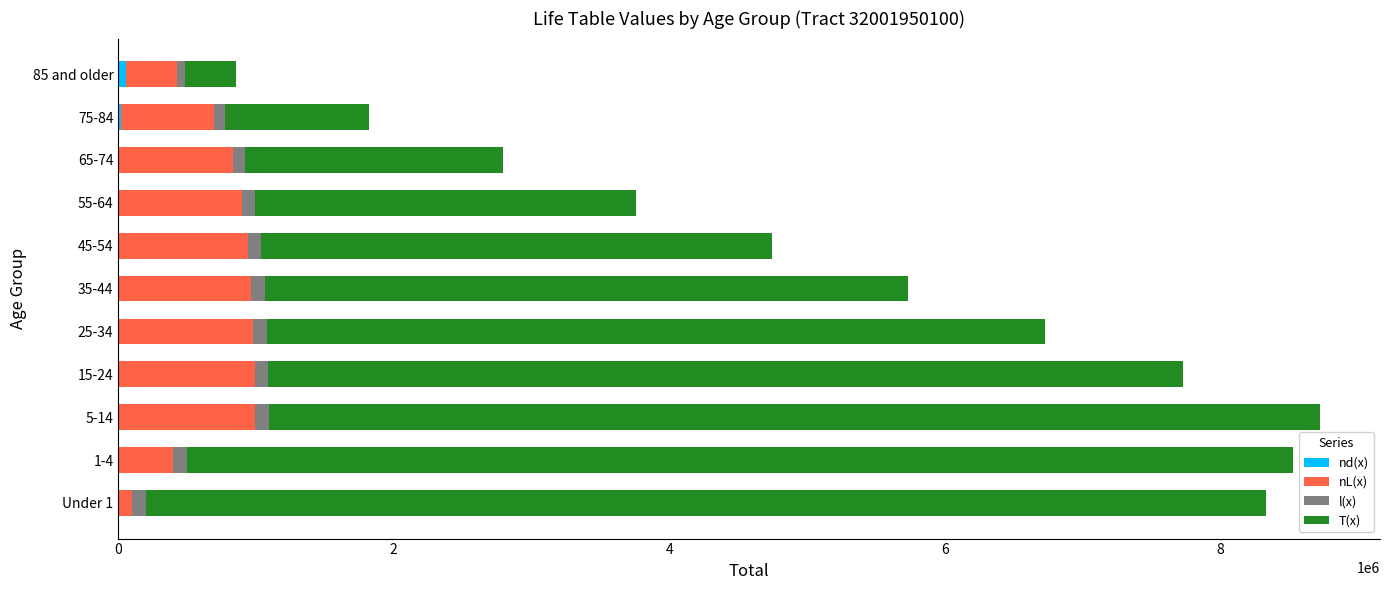

How many categories are shown in the chart?

11